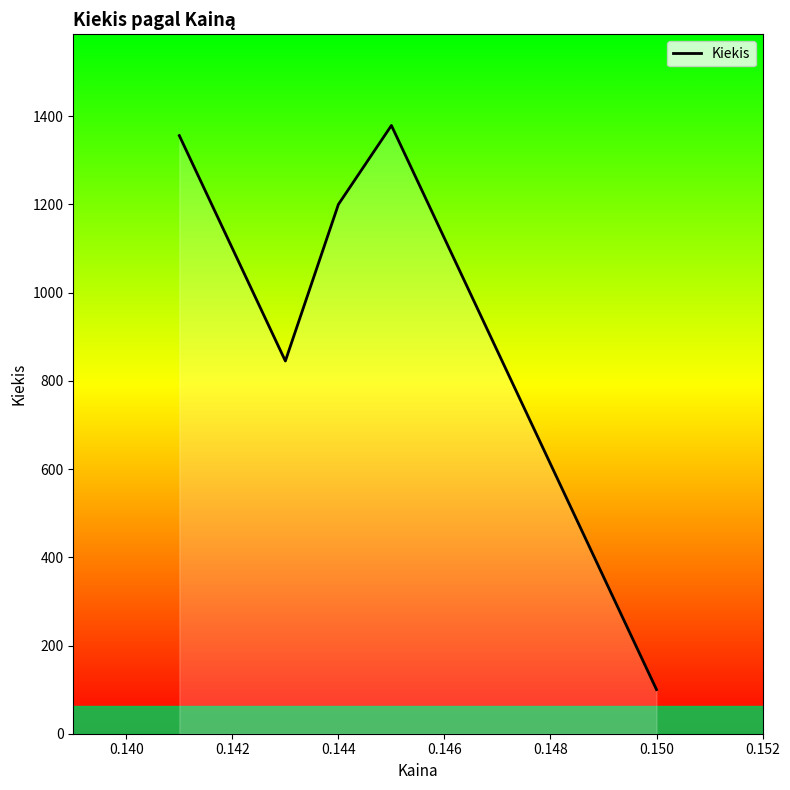

How many interior local peaks (higher than both neighbors) does the data have?

1